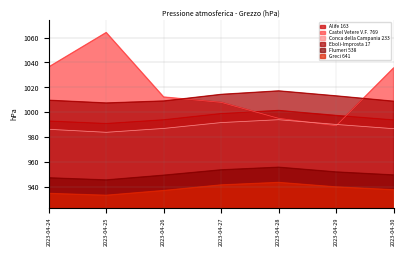

What is the total value across all series at 2023-04-30?

5913.0